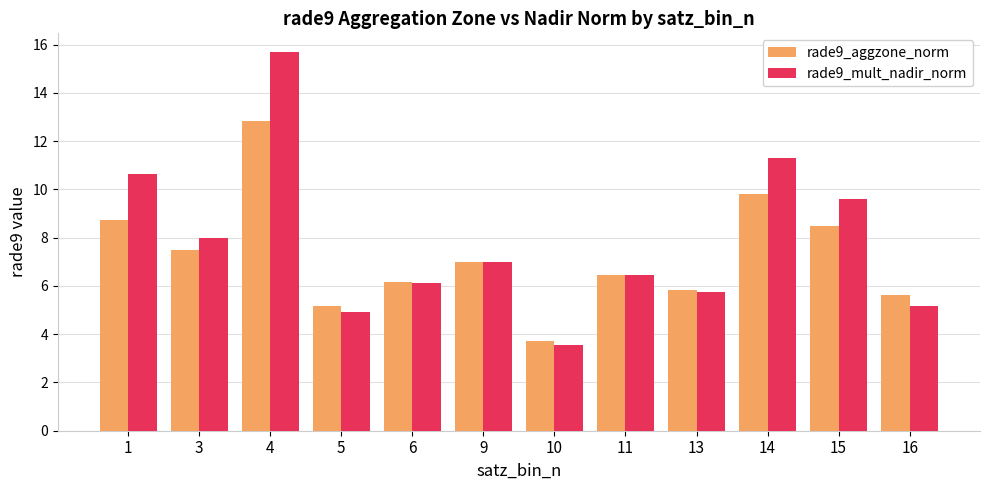

Reading left to right, transcribe all the data shown in this chart.

rade9_aggzone_norm: 1=8.7	3=7.5	4=12.8	5=5.2	6=6.2	9=7.0	10=3.7	11=6.5	13=5.8	14=9.8	15=8.5	16=5.6
rade9_mult_nadir_norm: 1=10.6	3=8.0	4=15.7	5=4.9	6=6.1	9=7.0	10=3.6	11=6.5	13=5.8	14=11.3	15=9.6	16=5.2